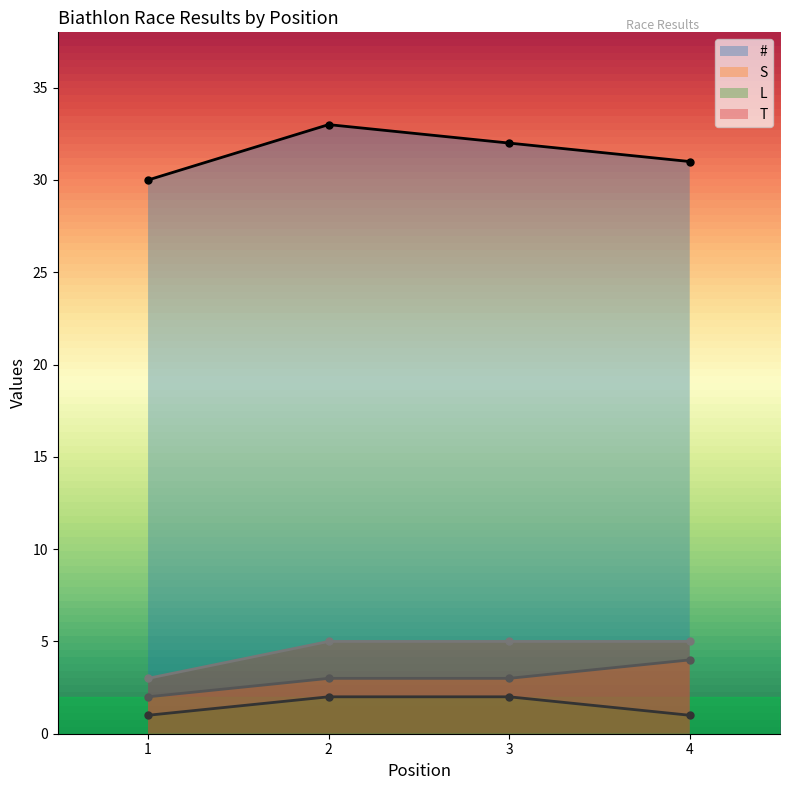

True or false: T and S intersect in this chart.

False